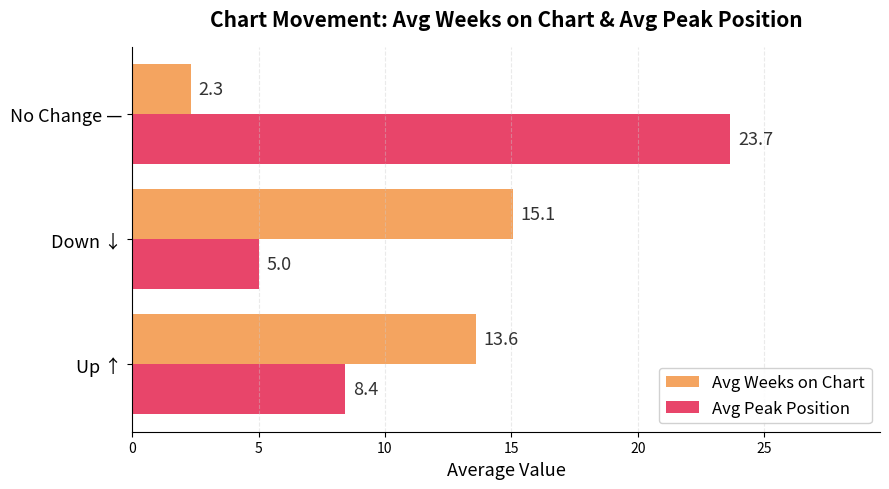

What is the lowest value of the Avg Weeks on Chart series?

2.3